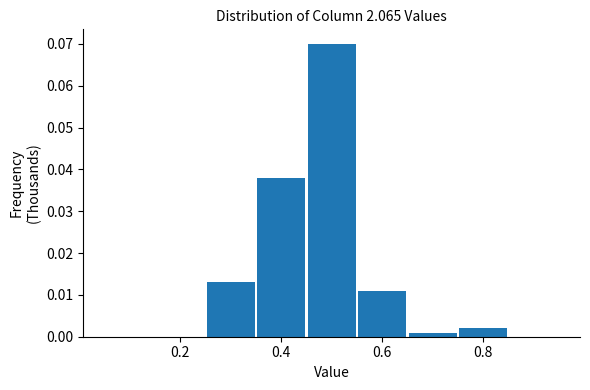

Reading left to right, transcribe this chart: for each bar, give the range it covers on the x-axis and its height. Neither the bar edges nor the heights are printed on the chart, so give them approximately, as read against the axes.

0.05 to 0.15: 0
0.15 to 0.25: 0
0.25 to 0.35: 0.013
0.35 to 0.45: 0.038
0.45 to 0.55: 0.070
0.55 to 0.65: 0.011
0.65 to 0.75: 0.001
0.75 to 0.85: 0.002
0.85 to 0.95: 0